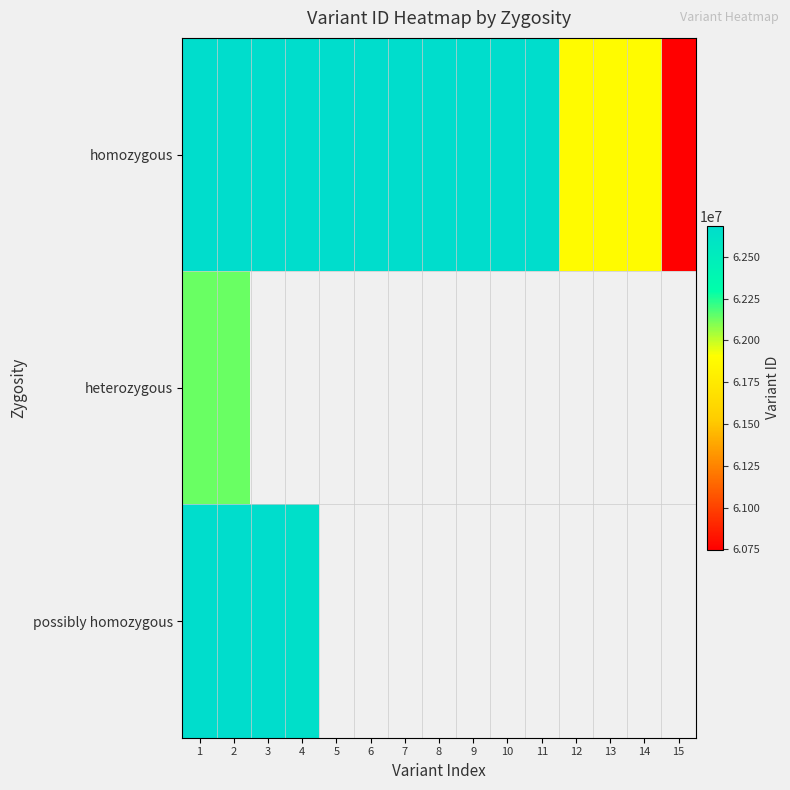

Which label corresponds to the largest value in the chart?

11